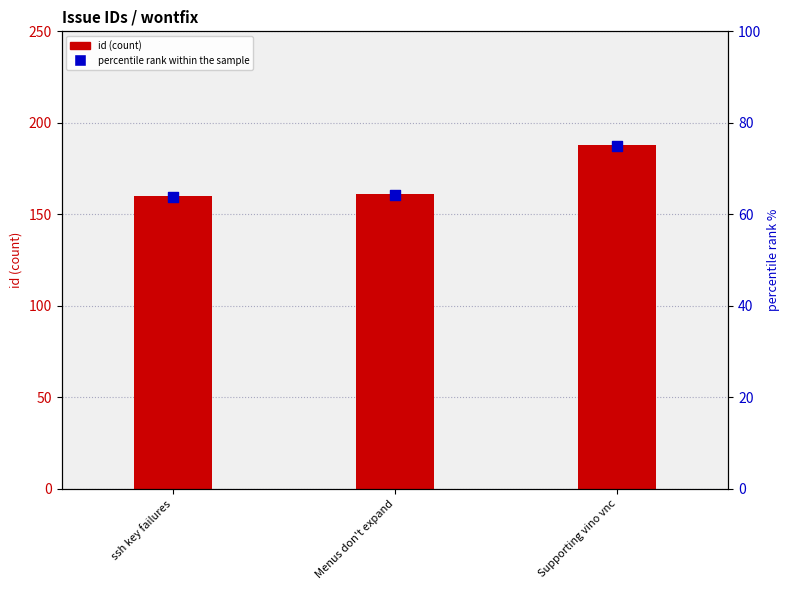

Which series has the largest total across all categories?

id